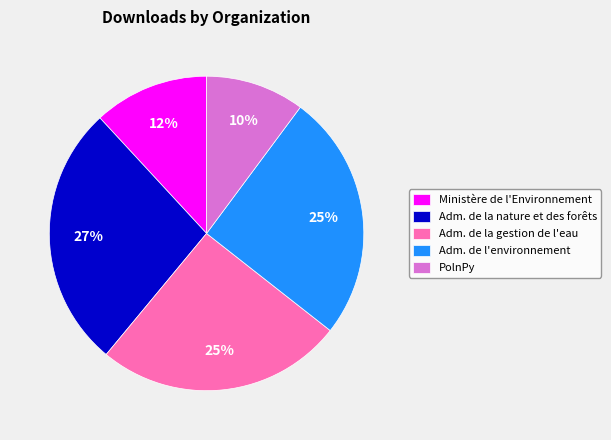

Approximately how many times larger is the value at Adm. de la gestion de l'eau compared to Adm. de la nature et des forêts?

0.9